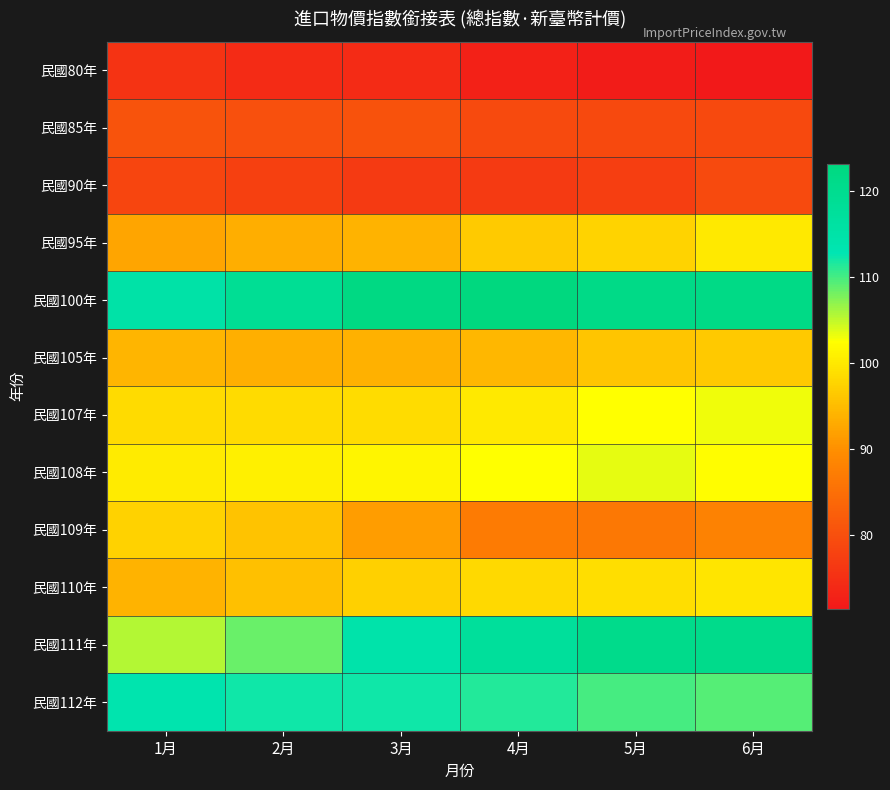

What is the spread (max minus min) of values at 1月?

39.2